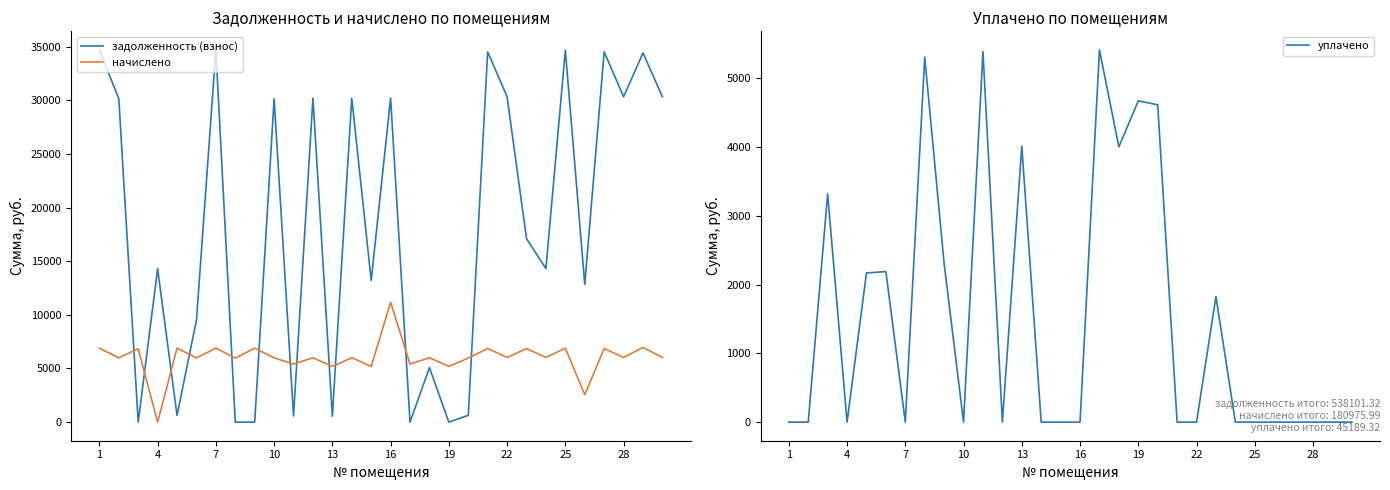

Reading right to left, transcribe all the data shown in this chart.

задолженность (взнос): 30328.1	34411.2	30328.1	34513.9	12840.0	34668.0	14311.0	17102.1	30328.1	34513.9	631.4	0.0	5080.3	0.0	30199.7	13200.7	30199.7	549.2	30199.7	572.4	30148.3	4.0	0.0	34693.7	9509.4	627.2	14299.3	0.0	30148.3	34693.7
начислено: 6026.7	6961.2	6026.7	6858.4	2551.5	6889.1	6026.7	6858.4	6026.7	6858.4	5970.5	5189.8	6001.1	5409.2	11172.7	5189.8	6001.1	5189.8	6001.1	5409.2	5990.9	6894.2	5970.5	6894.2	5990.9	6894.2	0.0	6838.0	5990.9	6894.2
уплачено: 0.0	0.0	0.0	0.0	0.0	0.0	0.0	1826.0	0.0	0.0	4611.7	4669.6	3999.0	5409.2	0.0	0.0	0.0	4009.0	0.0	5385.6	0.0	2302.0	5304.6	0.0	2188.0	2168.0	0.0	3316.5	0.0	0.0